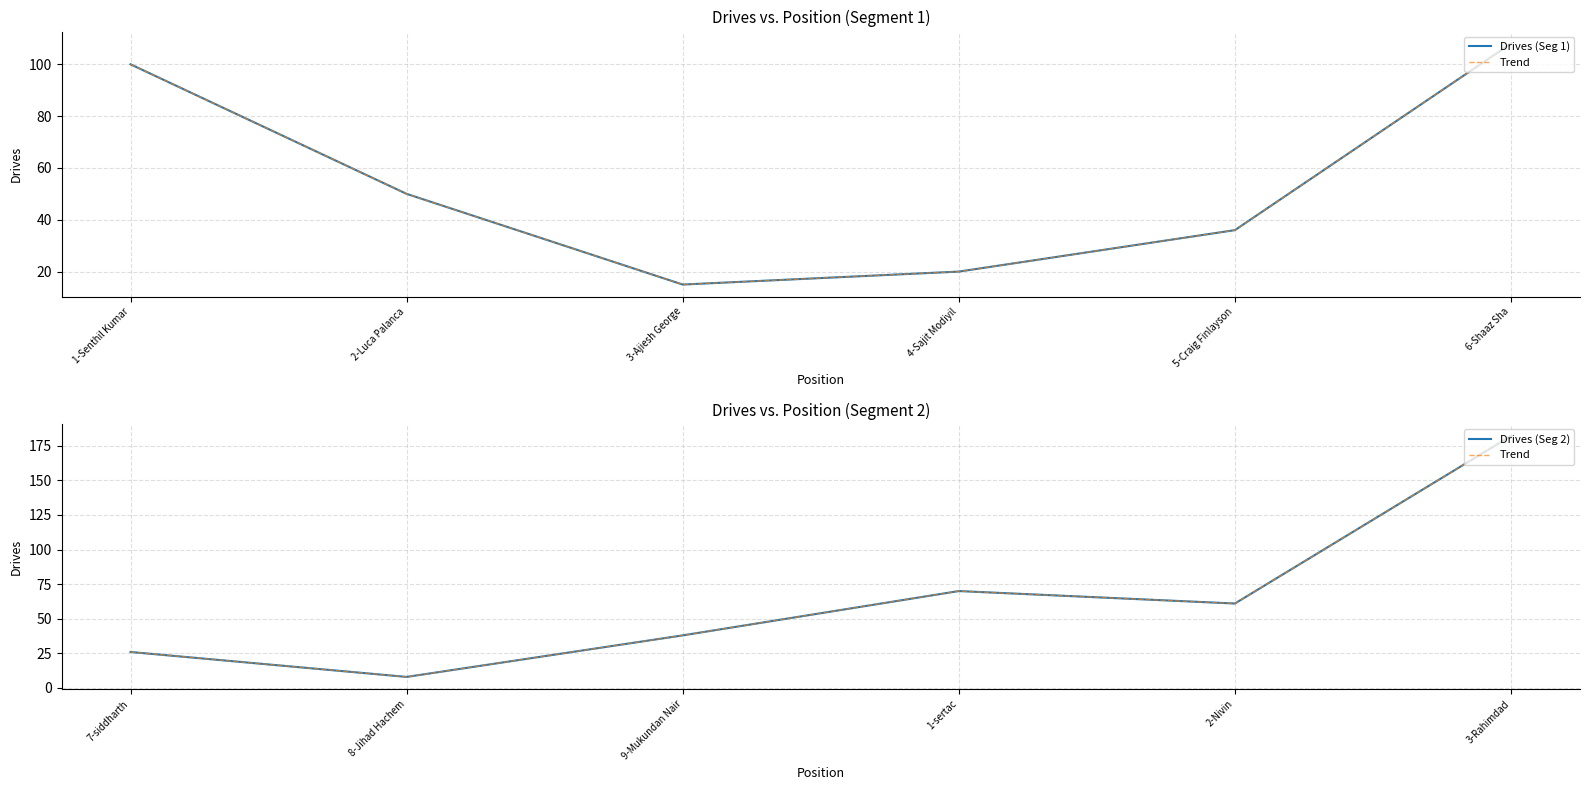

At how many categories does at least one series exceed 155?

1